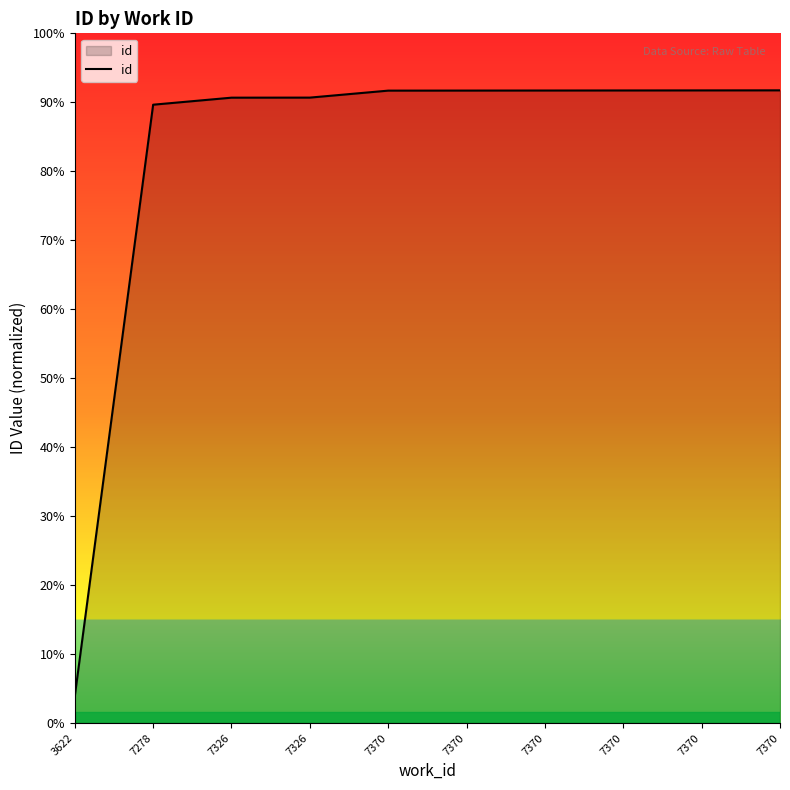

At which label does the data first exceed 20081?

7370